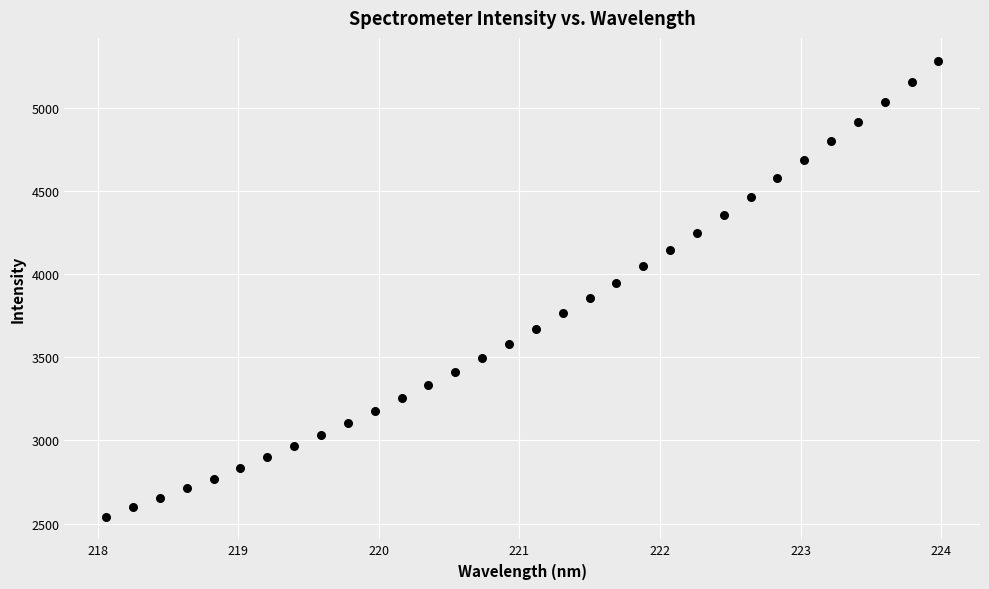

What is the range of X values (max minus min)?

5.9